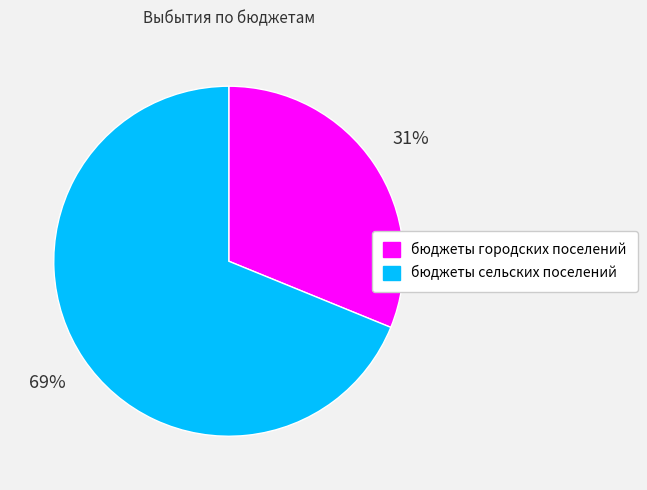

Which has a higher value, бюджеты сельских поселений or бюджеты городских поселений?

бюджеты сельских поселений